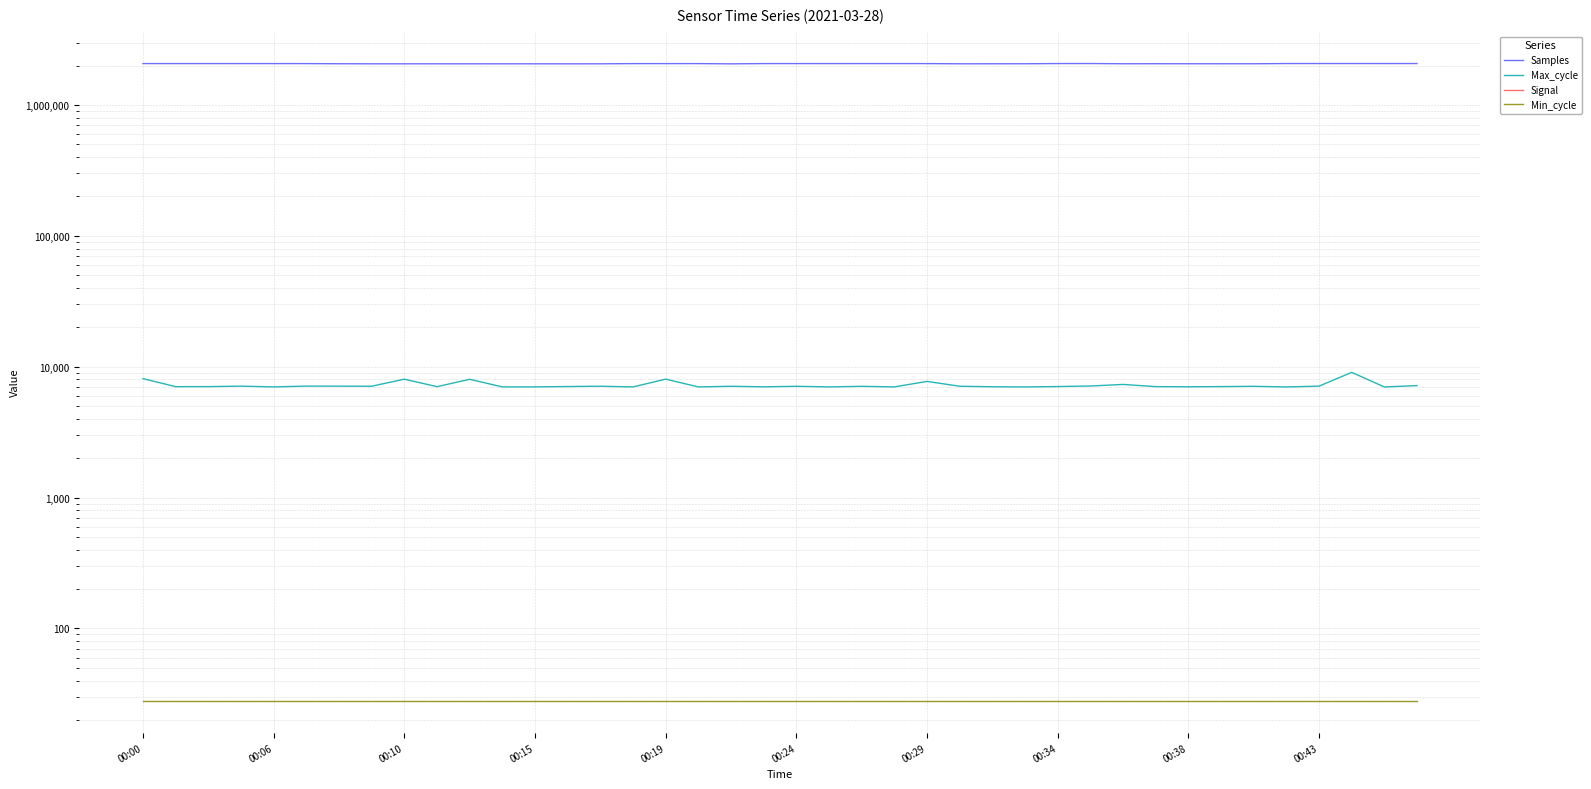

At which label does Samples first exceed 2070071?

00:00